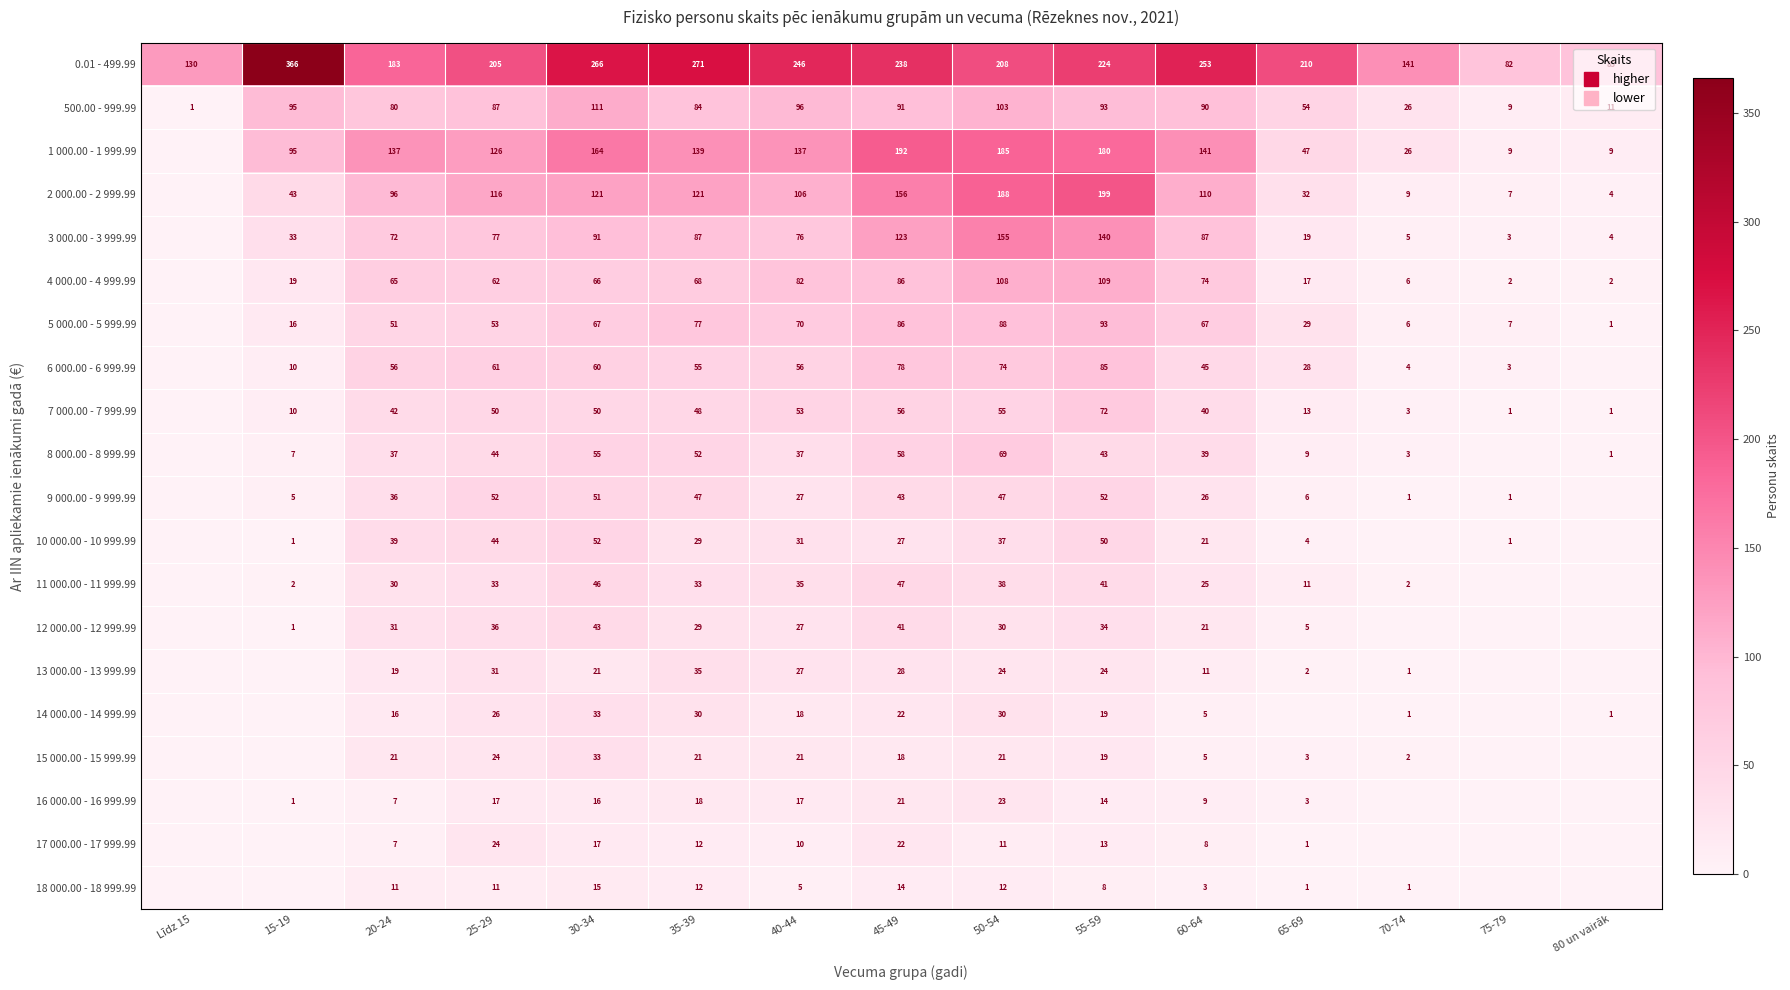

The 0.01 - 499.99 series shows 109 at 30-34. True or false?

False